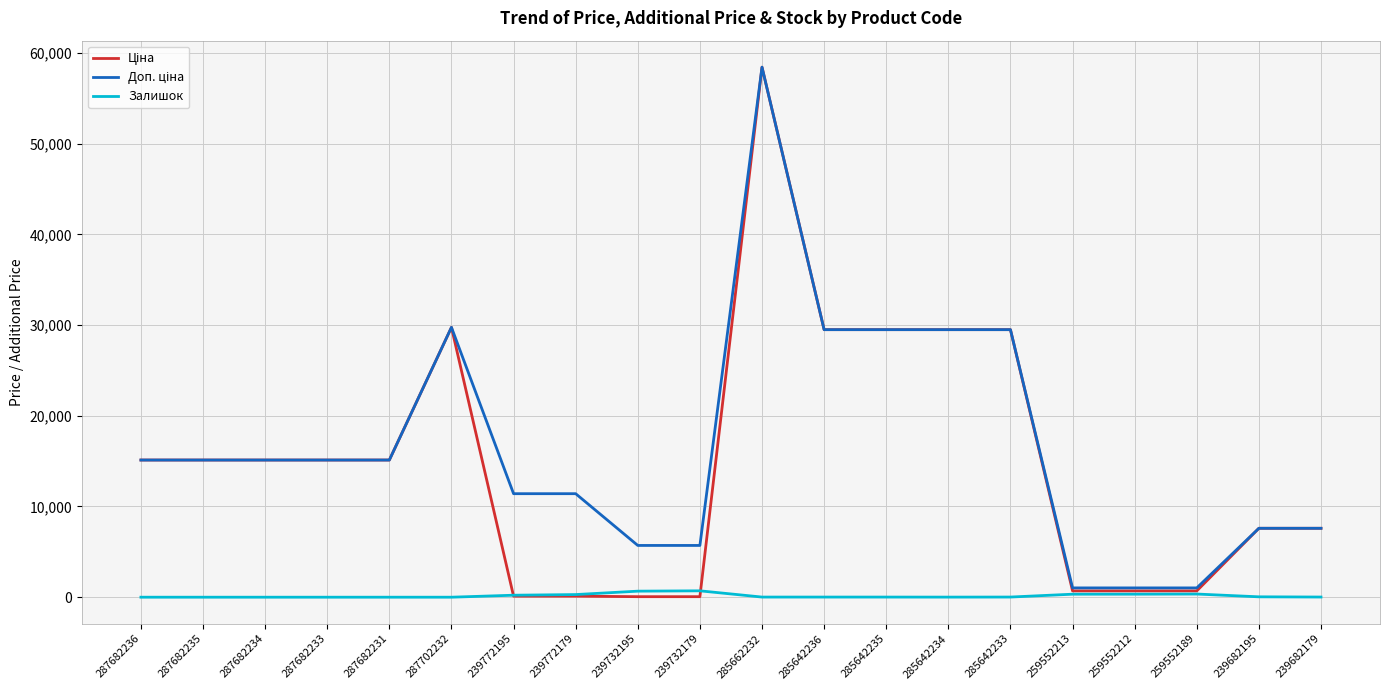

Which category has the highest value across all series?

285662232